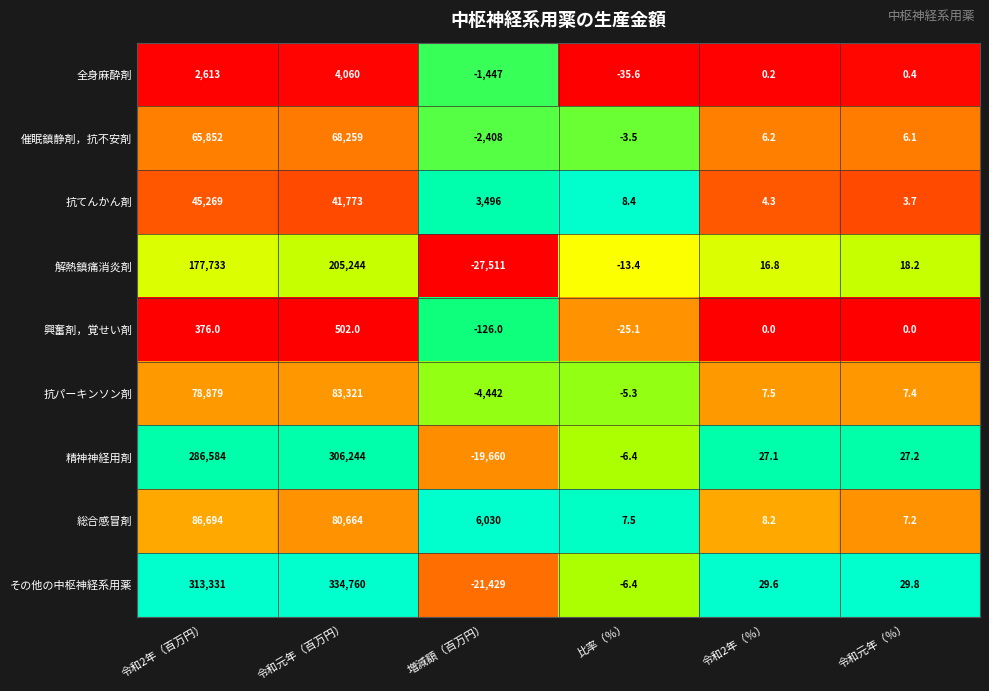

What is the minimum value for 解熱鎮痛消炎剤?

-27511.0